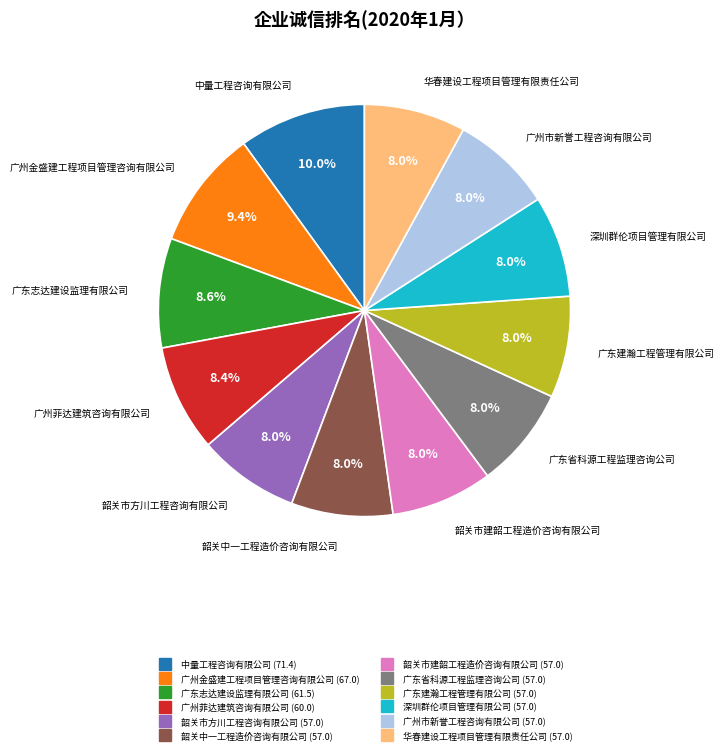

Is there any slice that represents more than half of the pie?

No